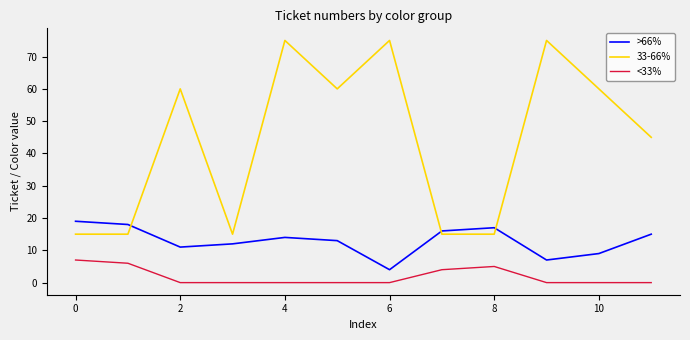

What is the maximum value for 33-66%?

75